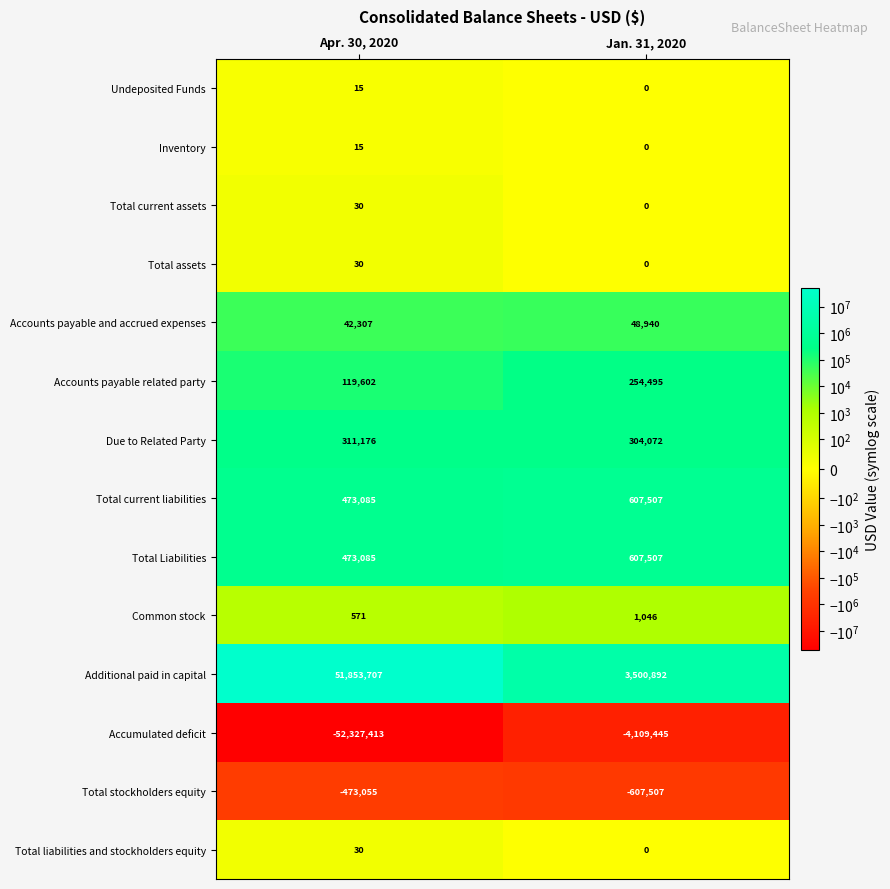

Rank the categories by Total current assets value from lowest to highest.

Jan. 31, 2020, Apr. 30, 2020